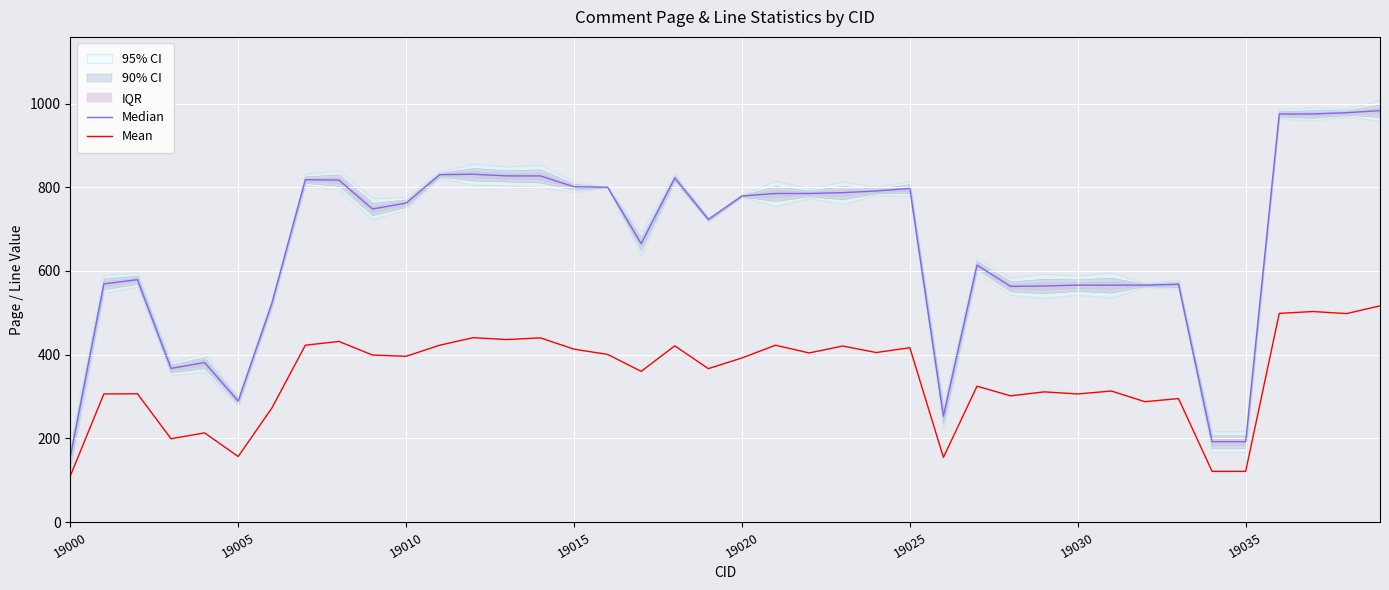

What position from the left is 17?

18